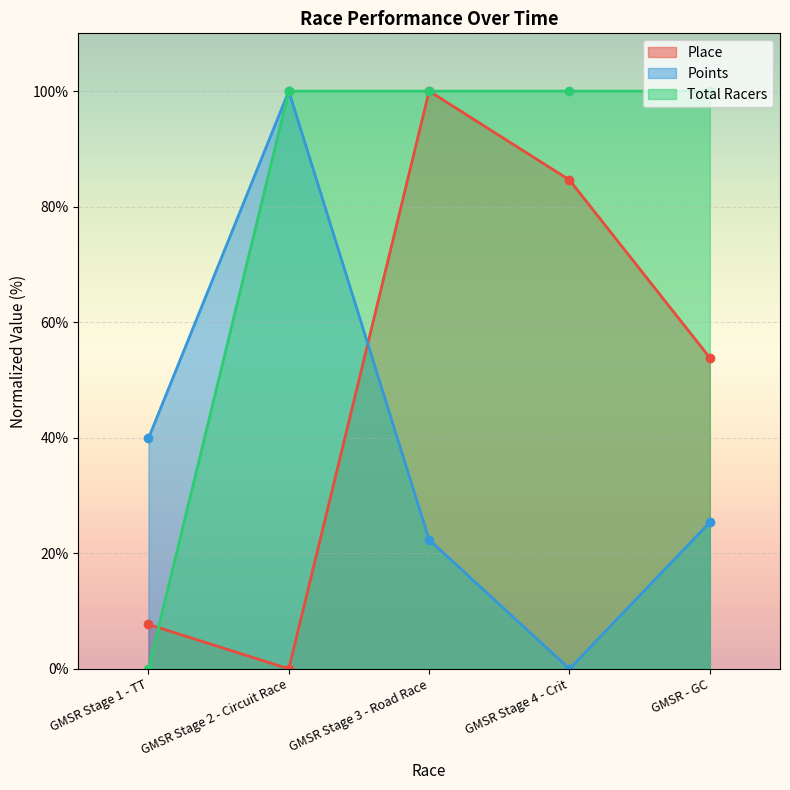

Which series changed the most between GMSR Stage 1 - TT and GMSR - GC?

Total Racers